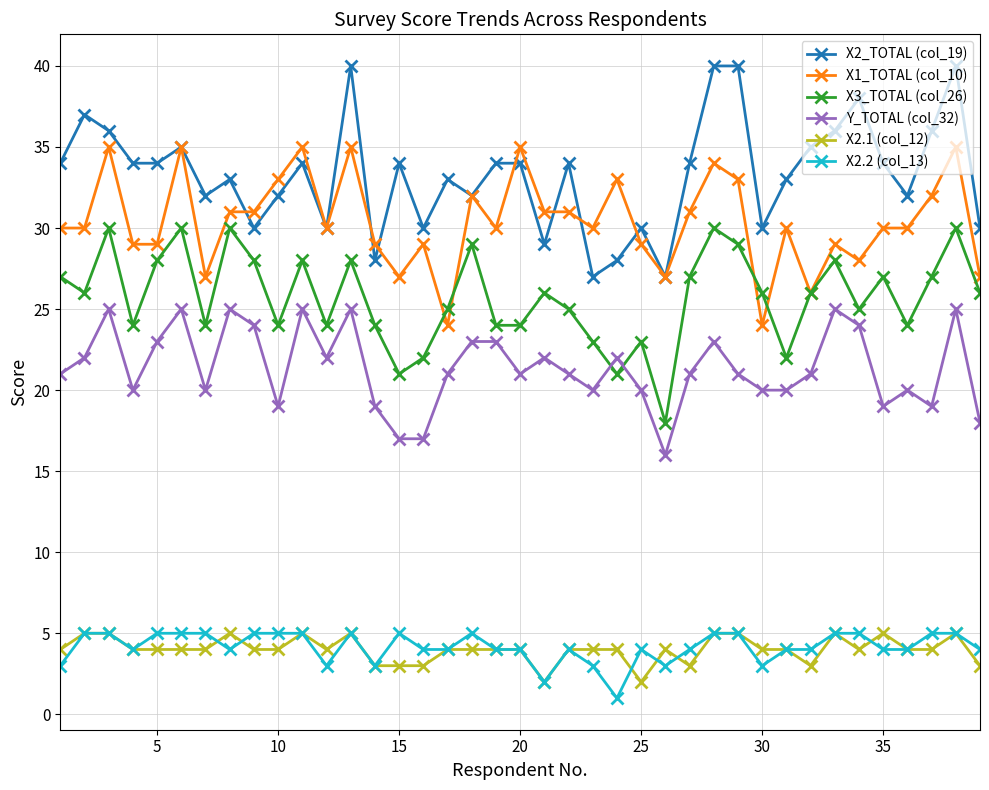

Which series has the largest total across all categories?

X2_TOTAL (col_19)